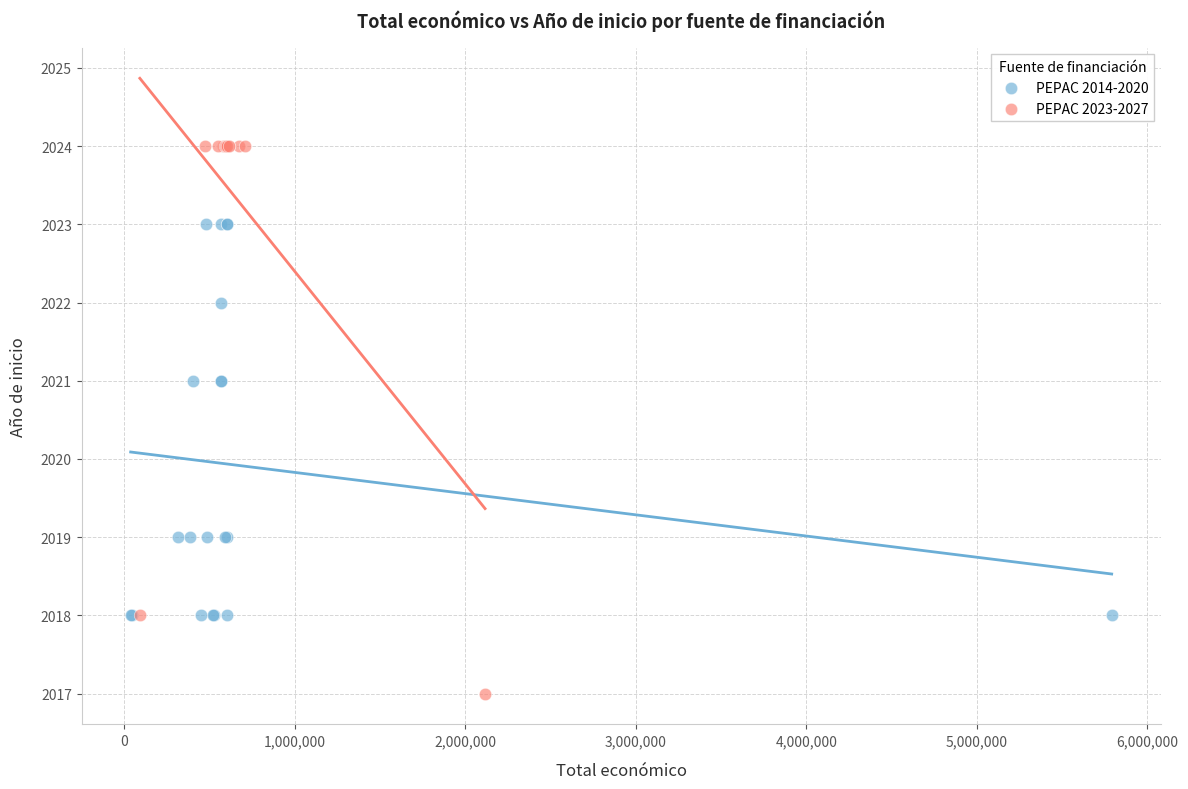

Which series reaches the maximum Y coordinate?

PEPAC 2023-2027